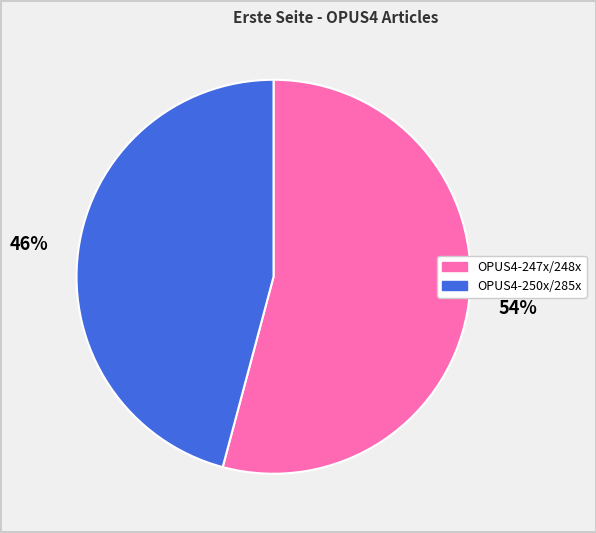

Is there a majority slice in this chart?

Yes